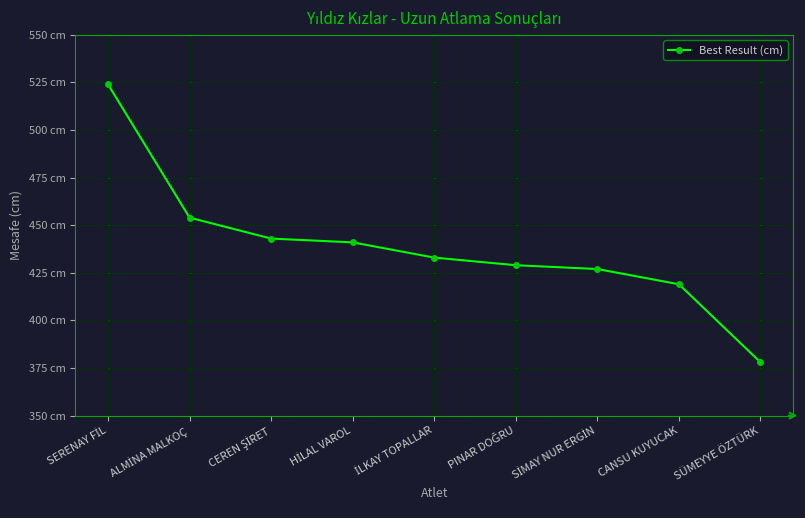

The value at İLKAY TOPALLAR is 224. True or false?

False